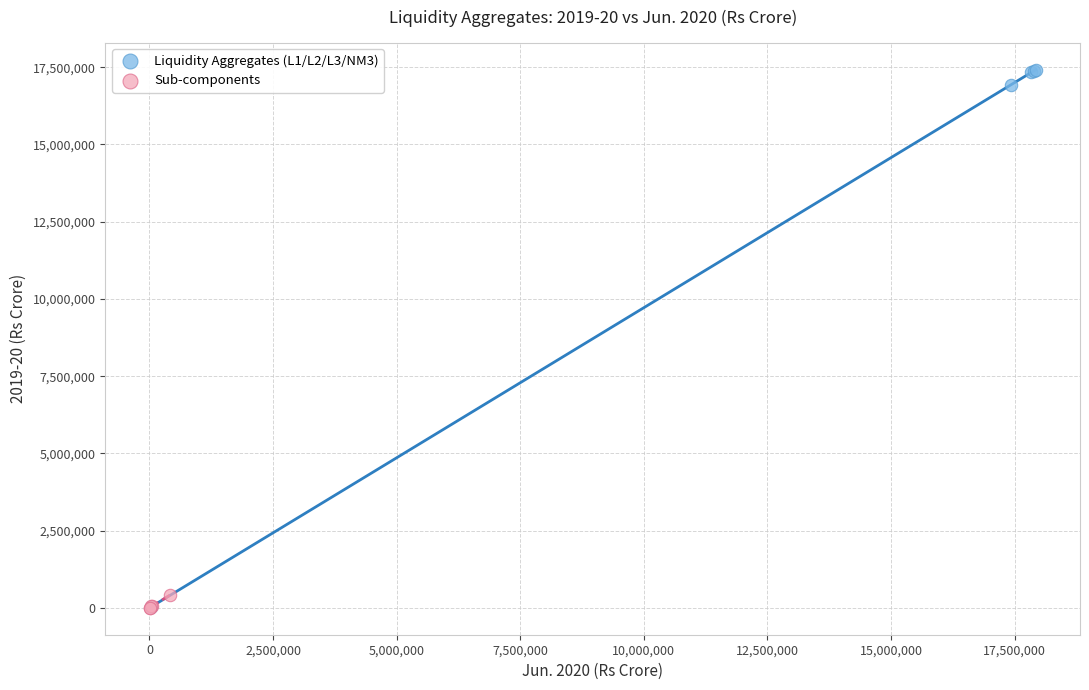

Which series reaches the maximum Y coordinate?

Liquidity Aggregates (L1/L2/L3/NM3)